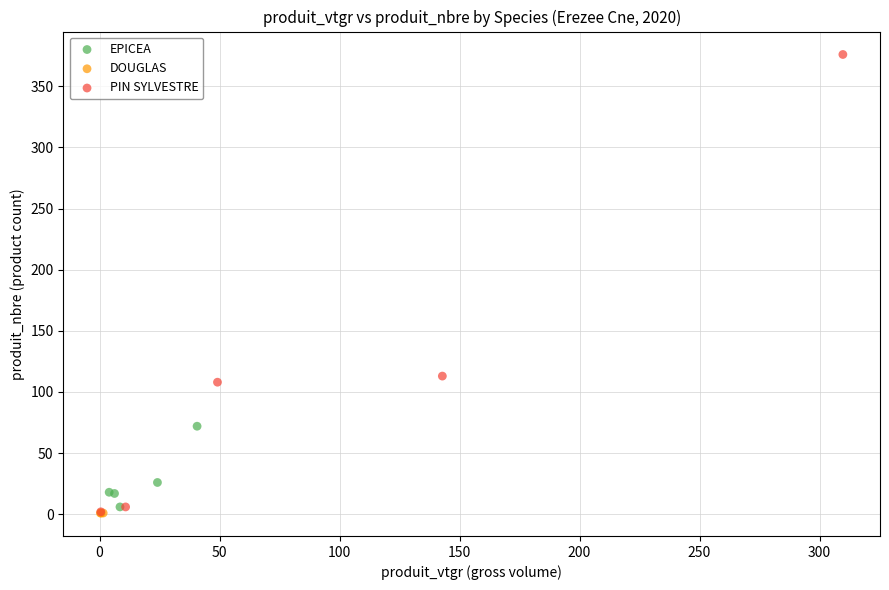

Which series contains the highest Y value?

PIN SYLVESTRE